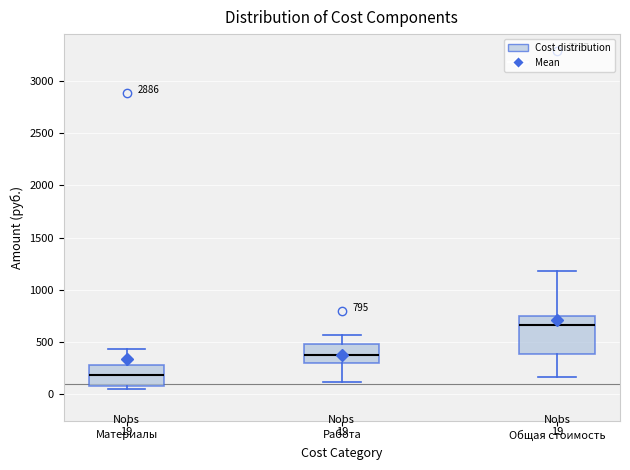

Comparing the boxes themselves (not the whiskers), which one is the tallest?

Общая стоимость